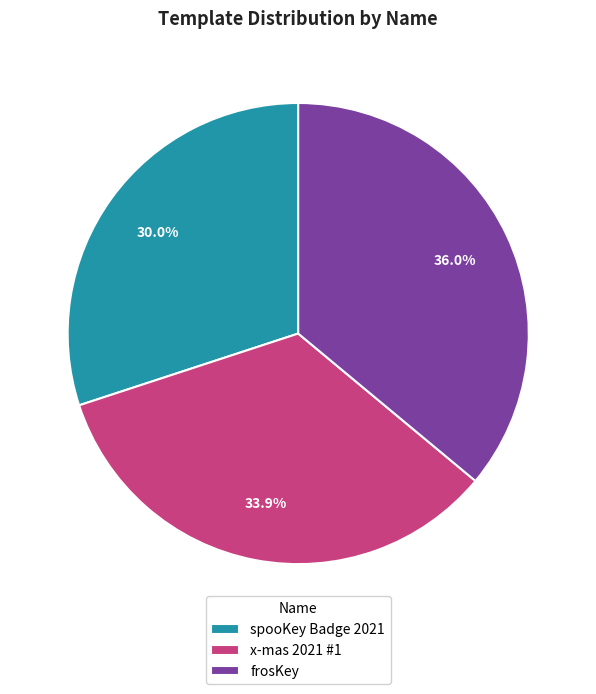

Is there a majority slice in this chart?

No